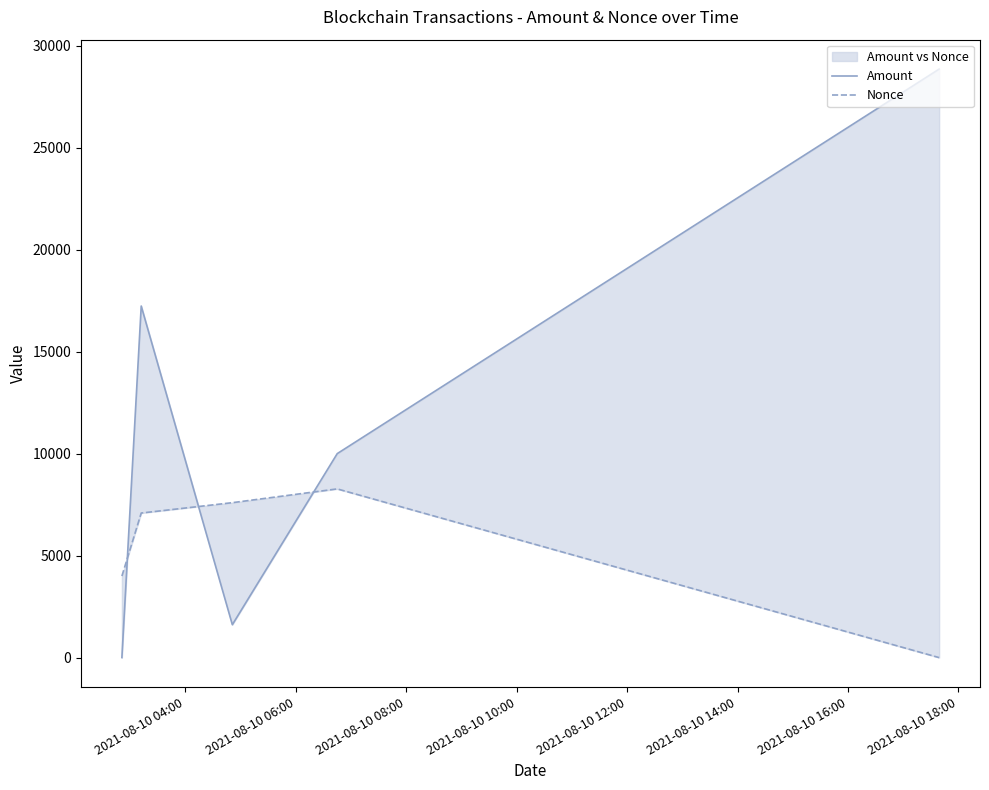

Is it true that Nonce equals 10464.0 at 2021-08-10 06:00?

False